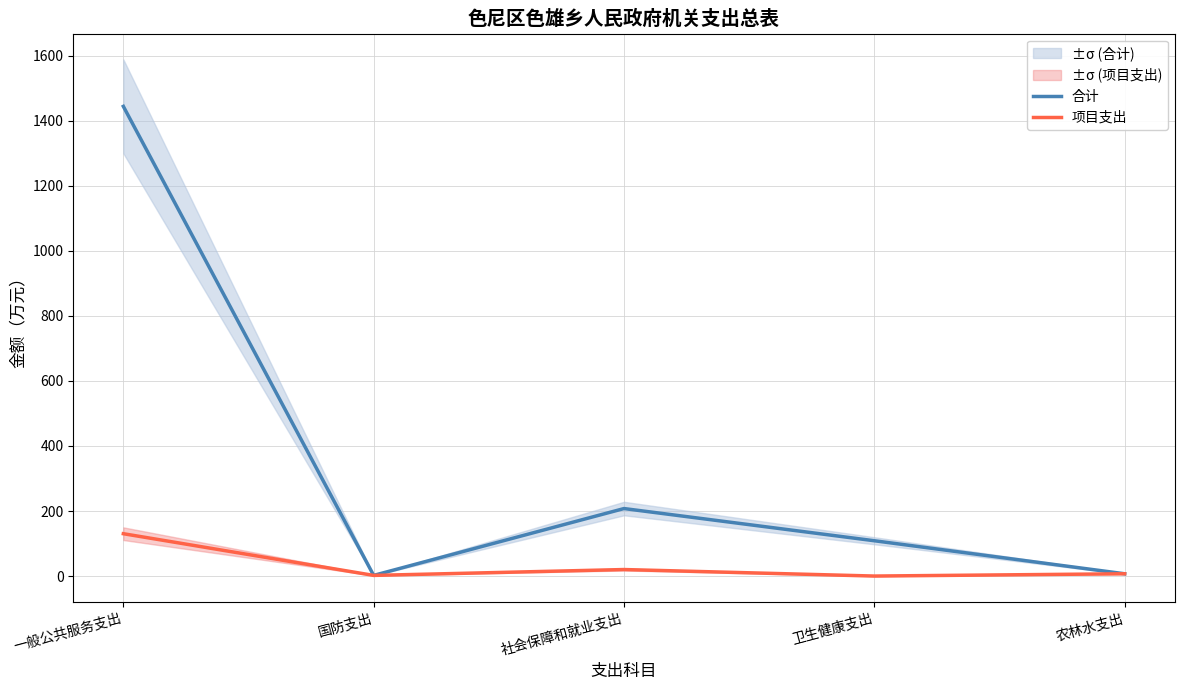

Is it true that 合计 equals 776.4 at 一般公共服务支出?

False